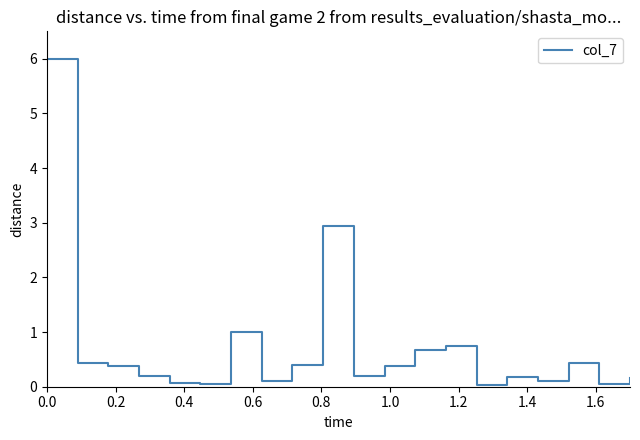

What is the difference between the maximum and minimum values?

6.0